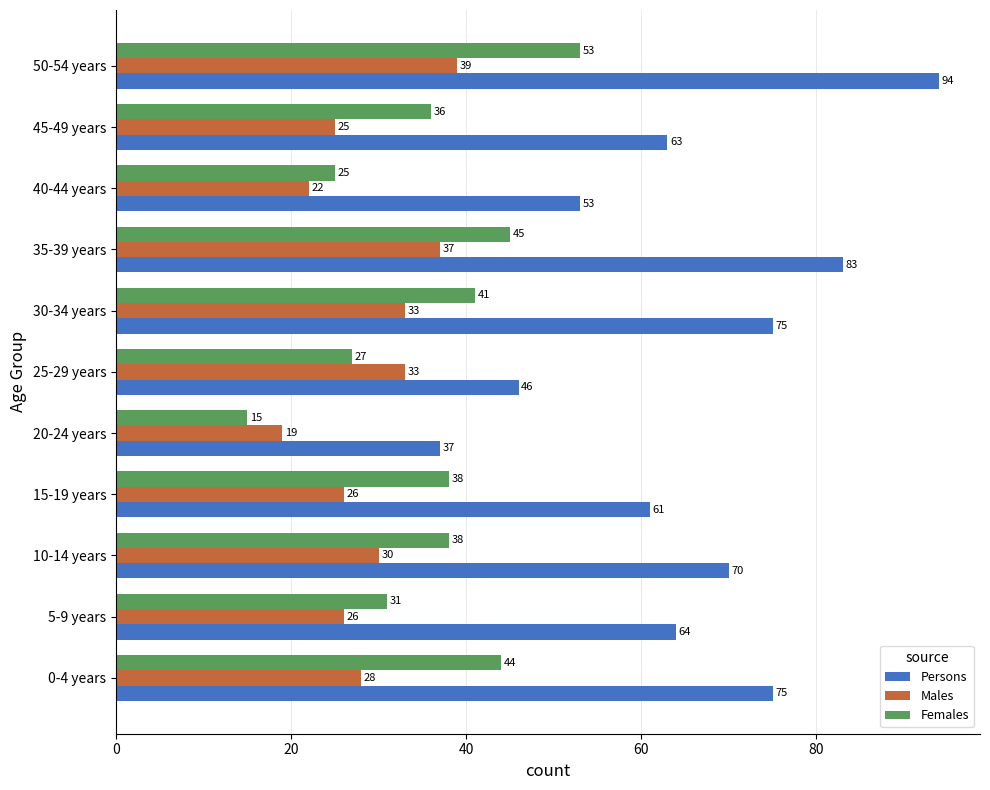

At which category is the sum across all series the highest?

50-54 years